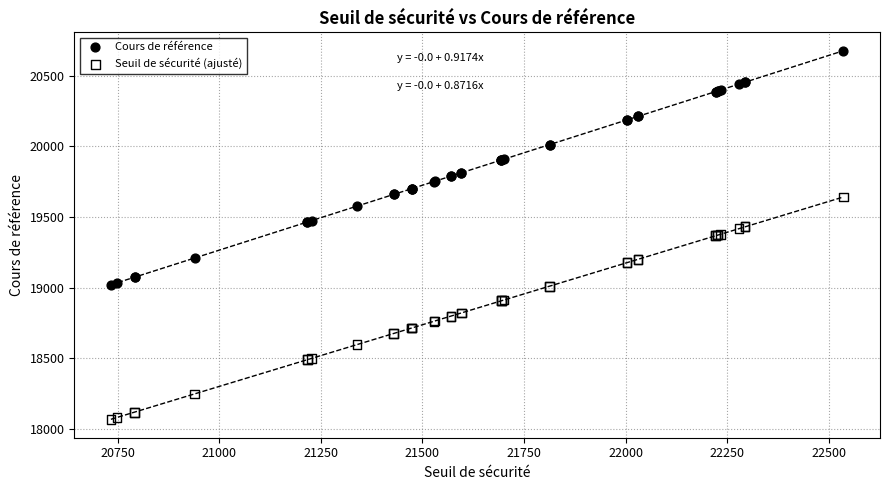

Which series contains the highest Y value?

Cours de référence